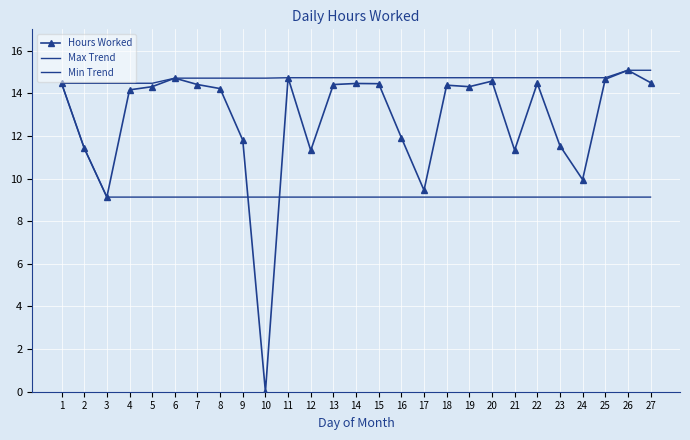

Rank the series by their average value, from highest to lowest.

Max Trend, Hours Worked, Min Trend